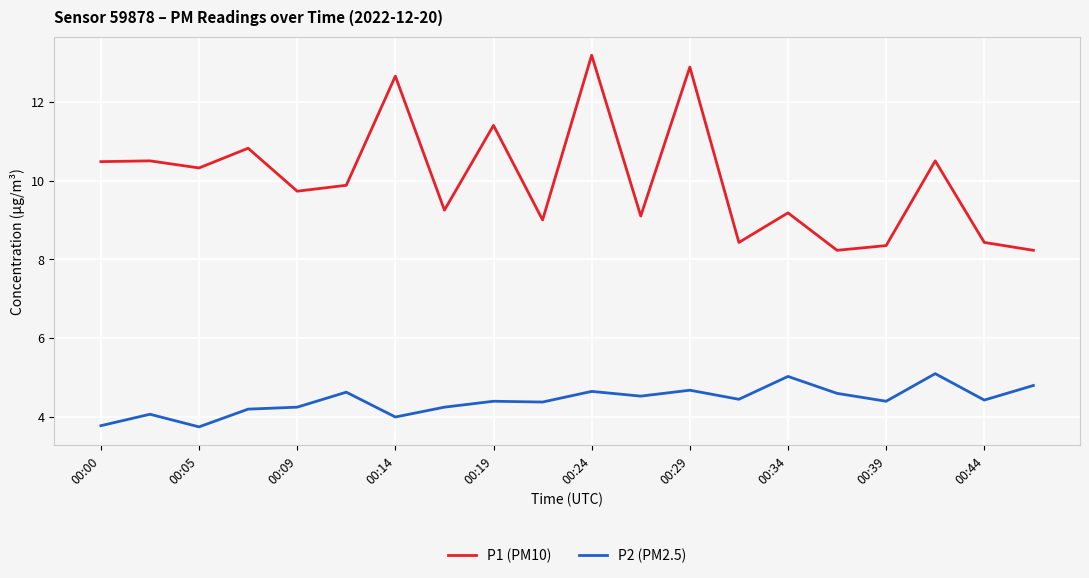

Which series has the widest spread of values?

P1 (PM10)